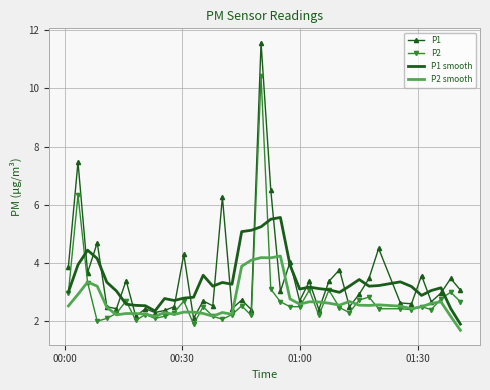

What is the greatest value displayed?

11.6